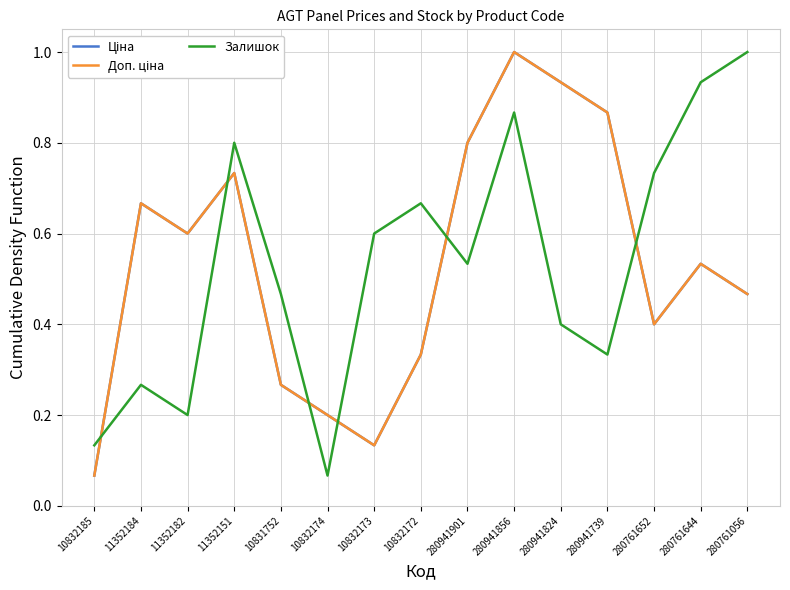

Reading left to right, list all the values displayed in this chart.

Ціна: 0.1	0.7	0.6	0.7	0.3	0.2	0.1	0.3	0.8	1.0	0.9	0.9	0.4	0.5	0.5
Доп. ціна: 0.1	0.7	0.6	0.7	0.3	0.2	0.1	0.3	0.8	1.0	0.9	0.9	0.4	0.5	0.5
Залишок: 0.1	0.3	0.2	0.8	0.5	0.1	0.6	0.7	0.5	0.9	0.4	0.3	0.7	0.9	1.0